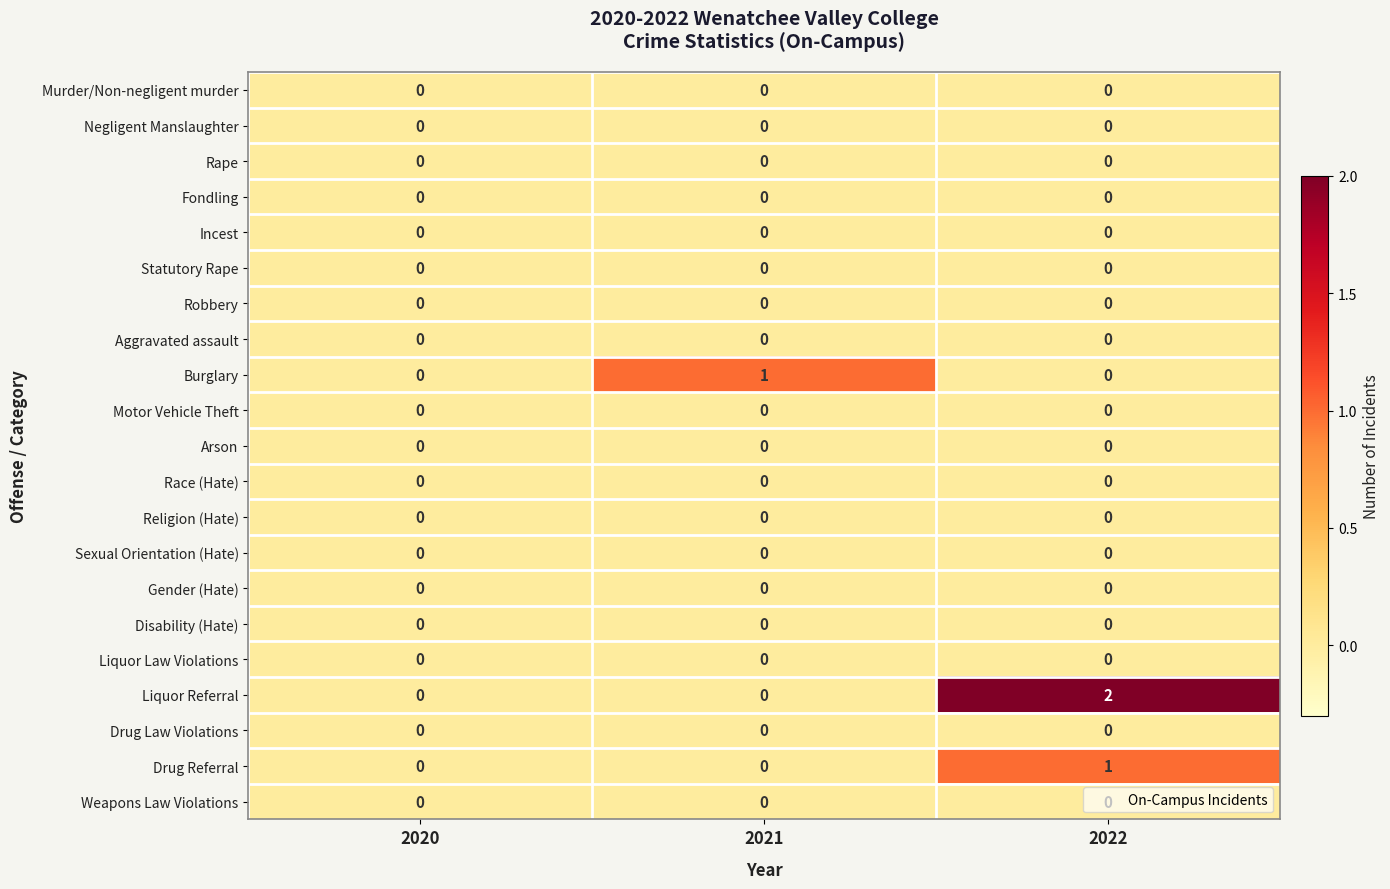

Between 2020 and 2022, which series saw the biggest shift?

Liquor Referral